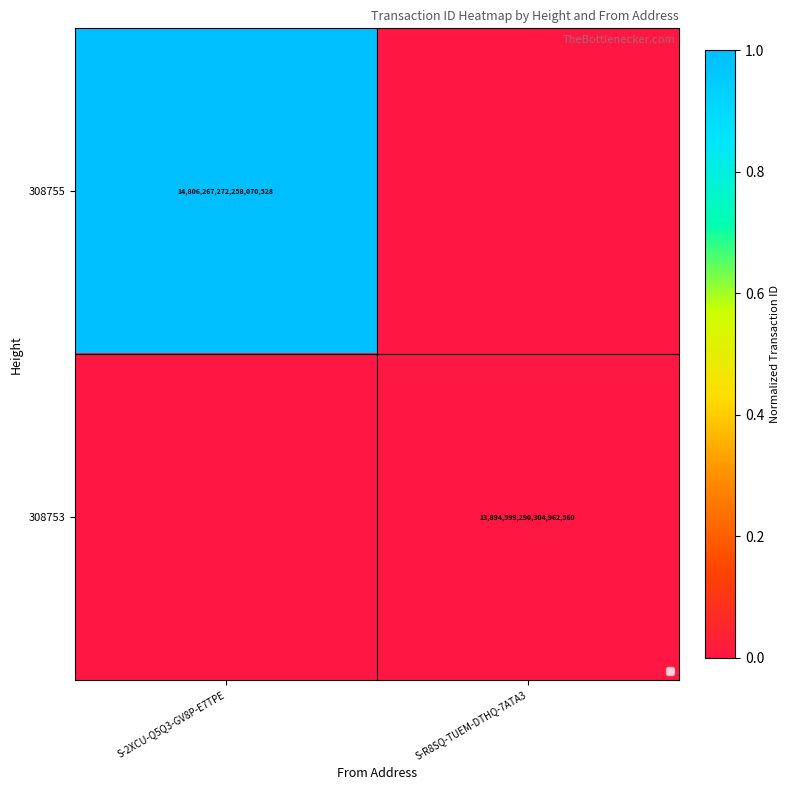

Is it true that 308753 equals 13894599290304962560 at S-R8SQ-TUEM-DTHQ-7ATA3?

True